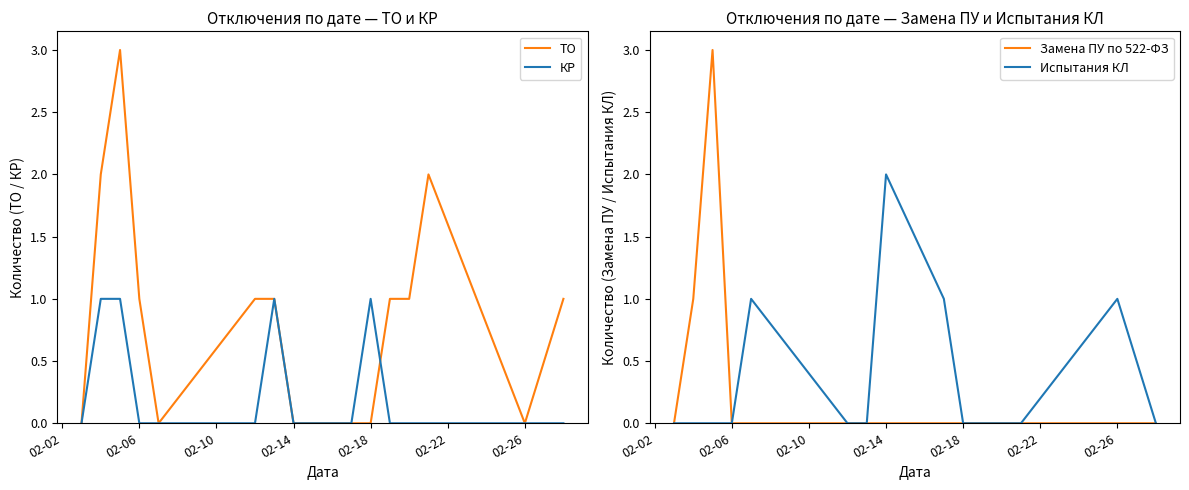

What are all the series names shown in the legend?

ТО, КР, Замена ПУ по 522-ФЗ, Испытания КЛ